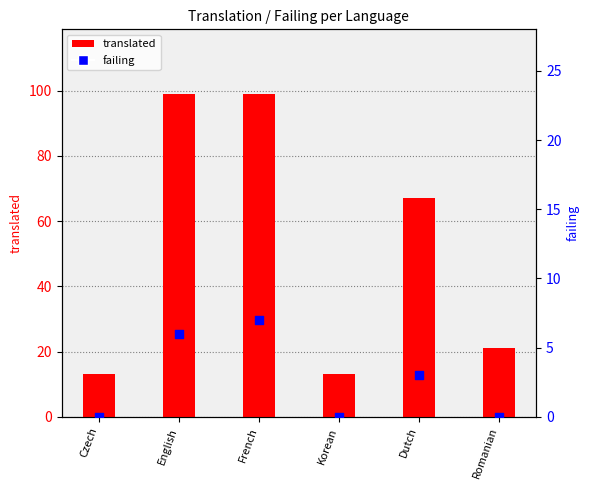

What is the total value across all series at Czech?

13